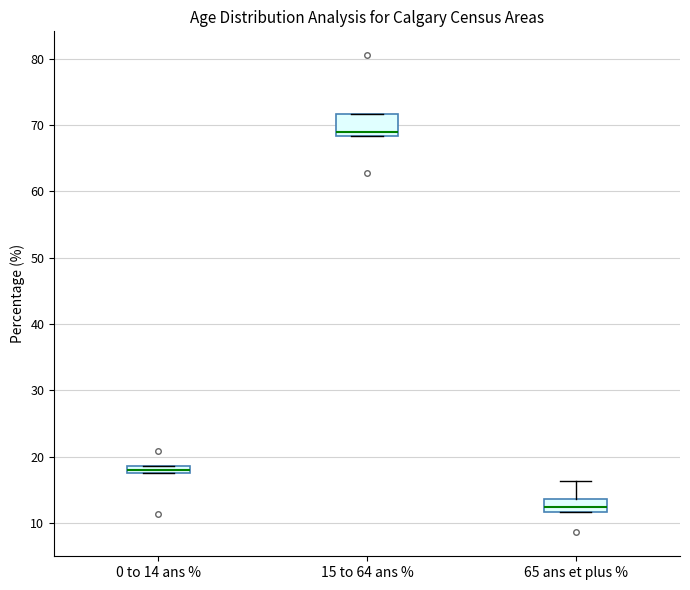

Where is the lower edge of the box for 65 ans et plus % on the y-axis? The values are not printed on the chart, so give them approximately, as read against the axis.

12